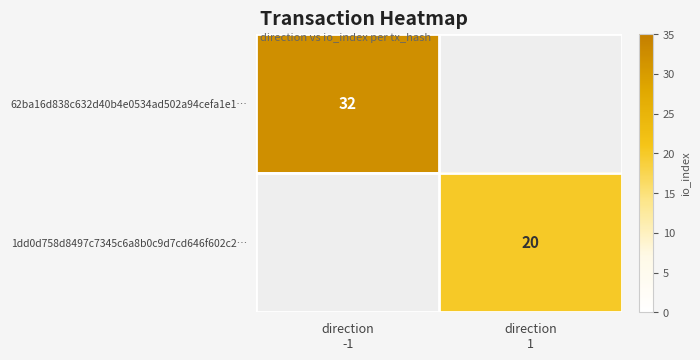

How many positive values does the 1dd0d758d8497c7345c6a8b0c9d7cd646f602c2… series have?

1